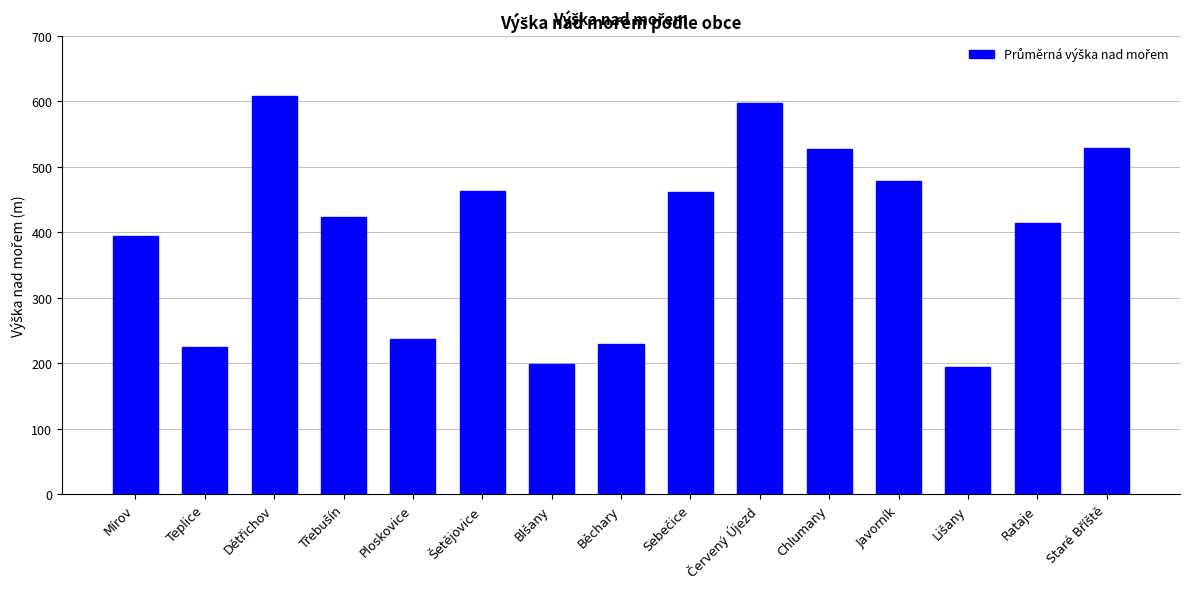

What is the difference between the values at Mírov and Běchary?

165